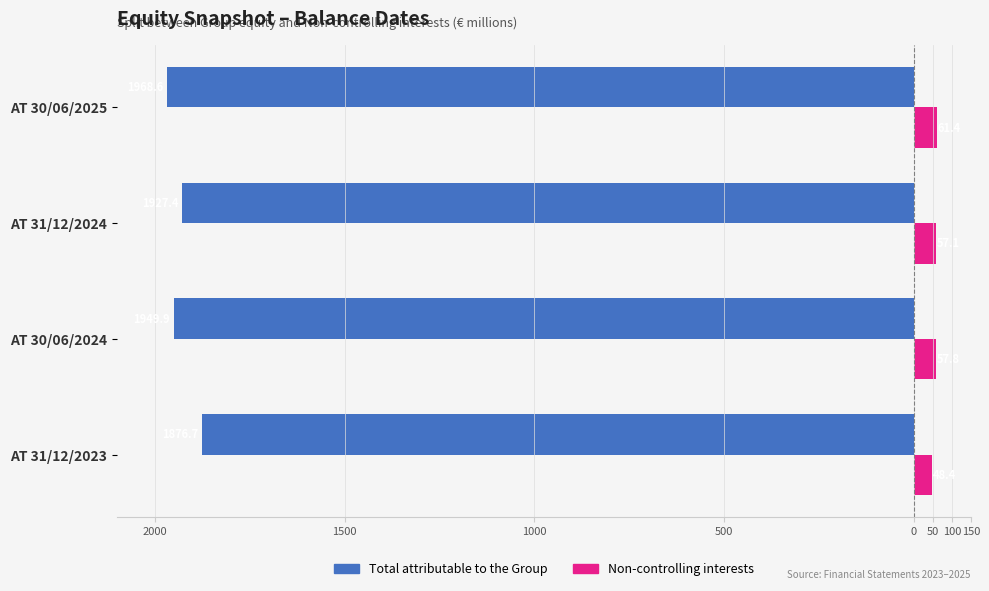

What are all the series names shown in the legend?

Total attributable to the Group, Non-controlling interests